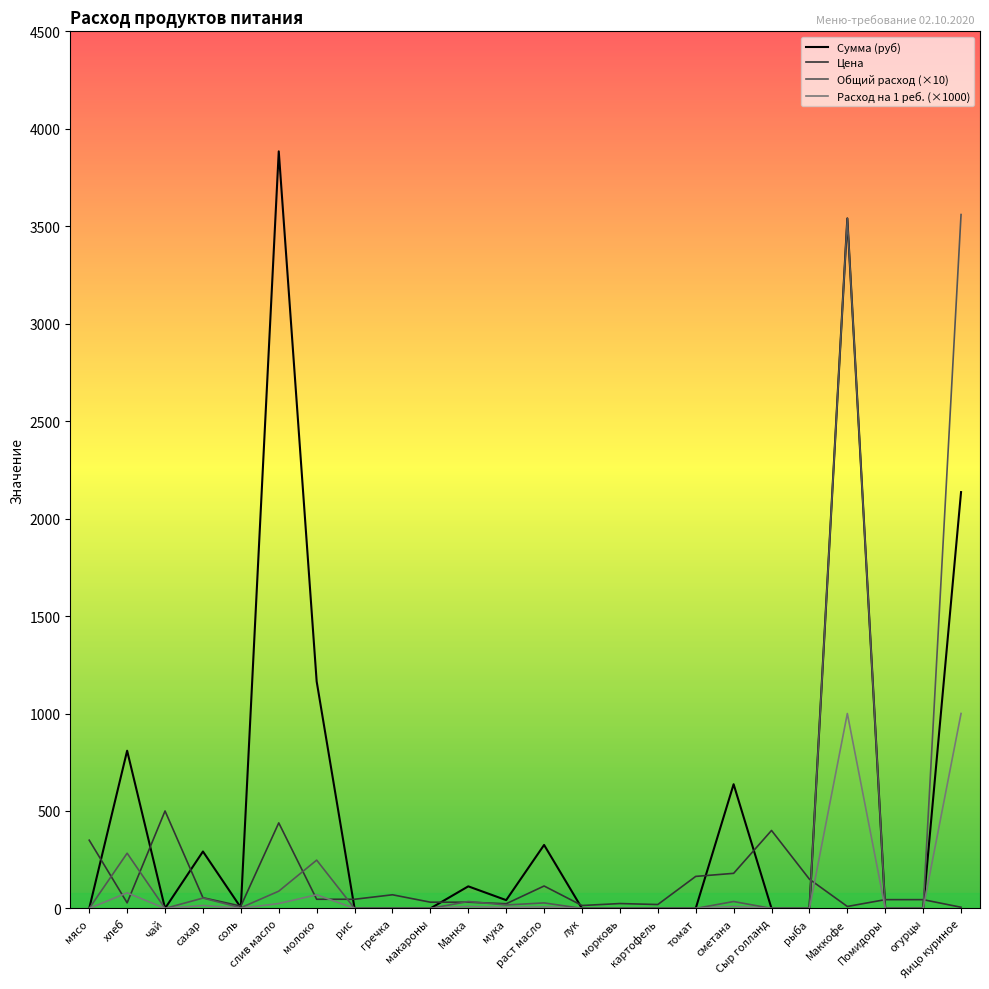

At which category is the sum across all series the highest?

Маккофе